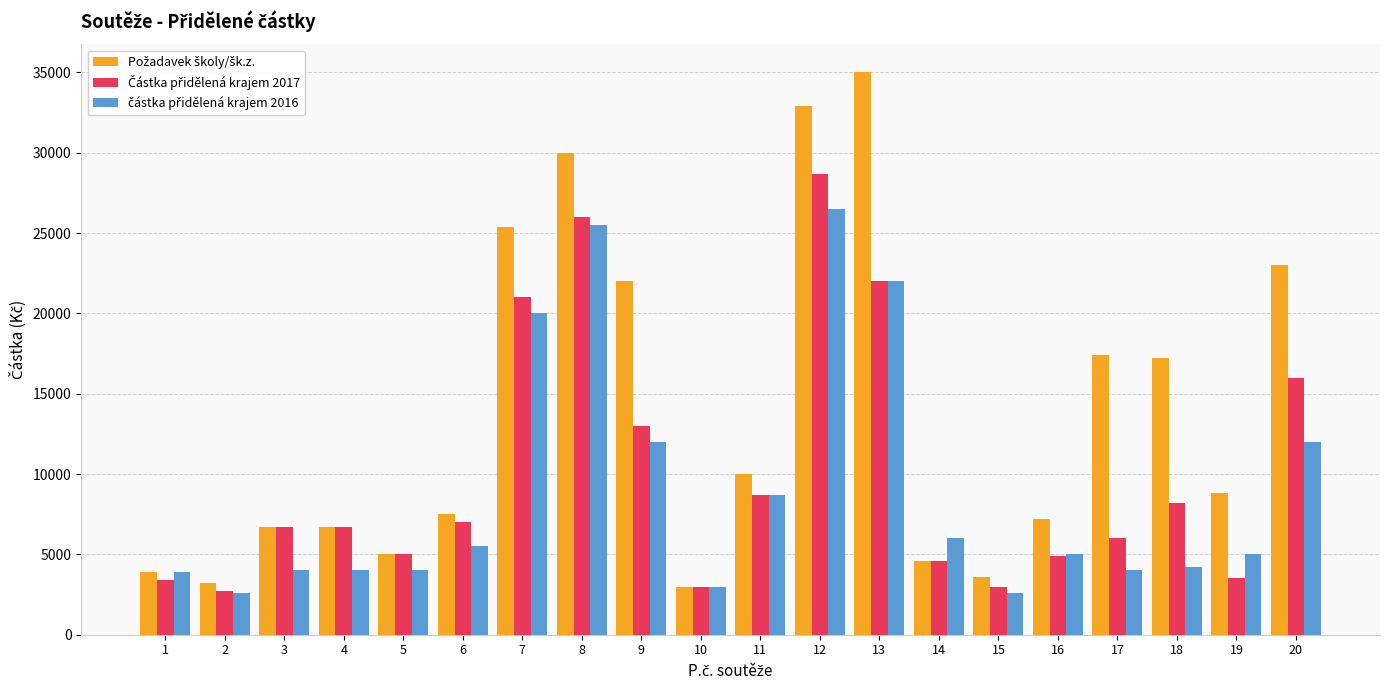

What is the spread (max minus min) of values at 8?

4500